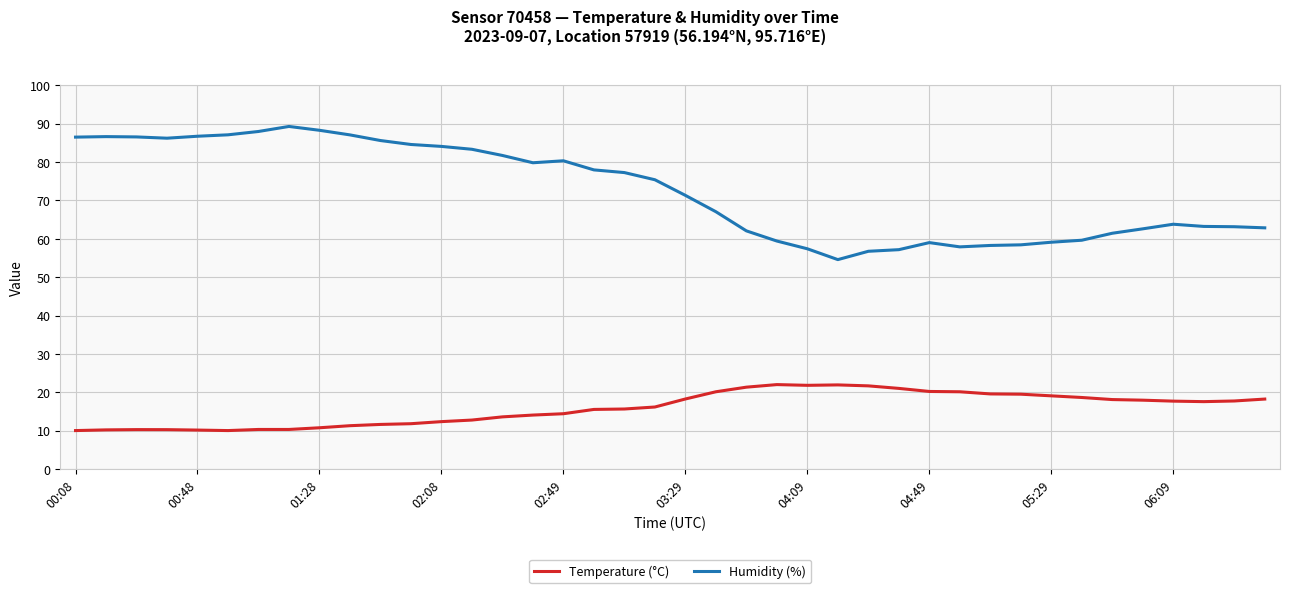

What is the minimum value shown in the chart?

10.0